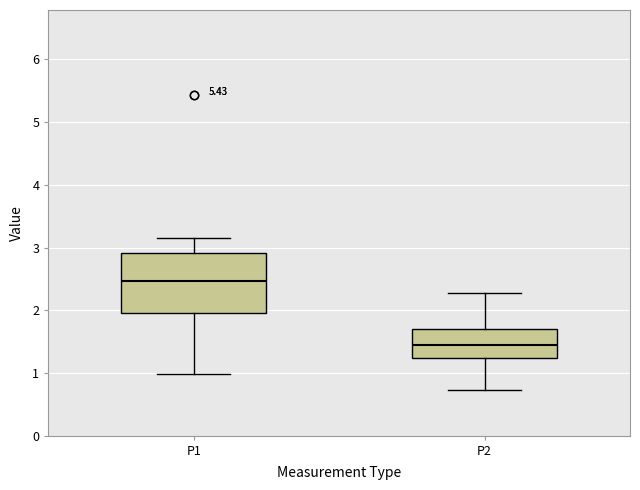

Reading left to right, read every box against the y-axis: the position of its median line, the range the box covers, and the ends of its whiskers. The values are not printed on the chart, so give them approximately, as read against the axis.

P1: median 2.5, box 2.0 to 2.9, whiskers 1.0 to 3.2
P2: median 1.4, box 1.2 to 1.7, whiskers 0.7 to 2.3